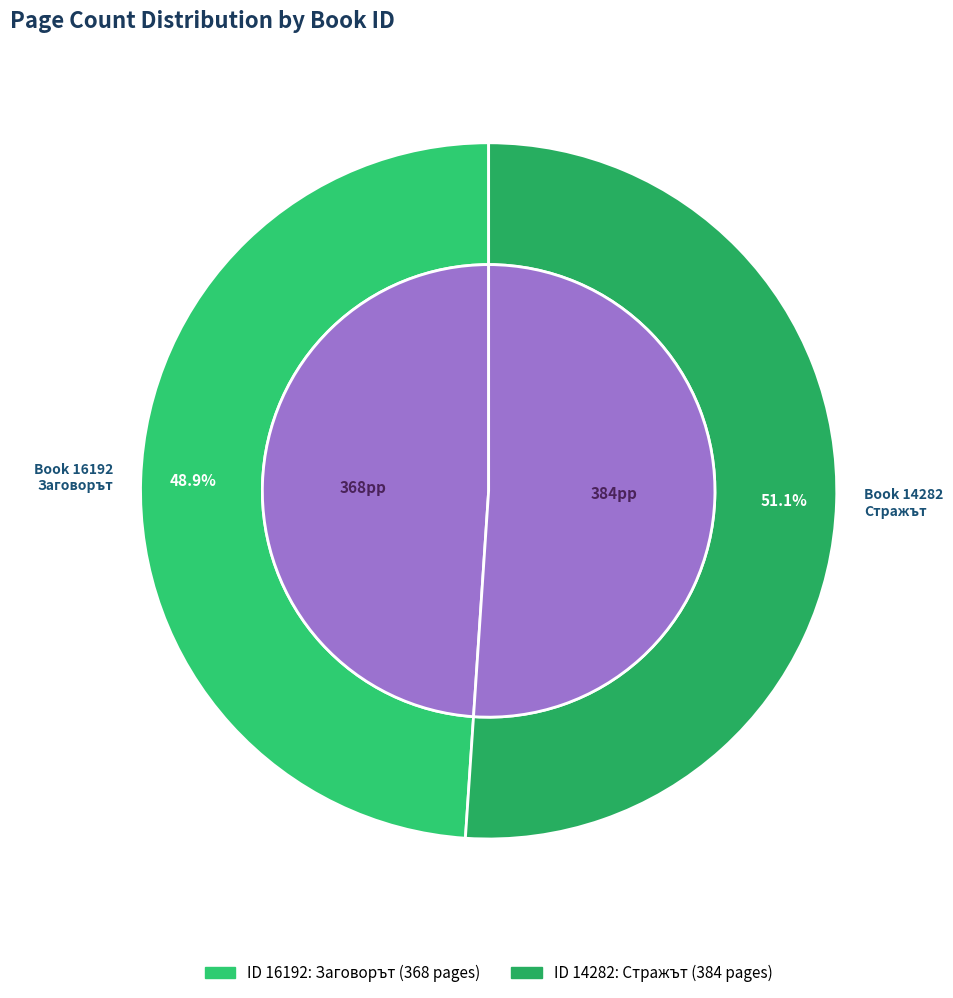

To the nearest percent, what is the average slice percentage?

50%